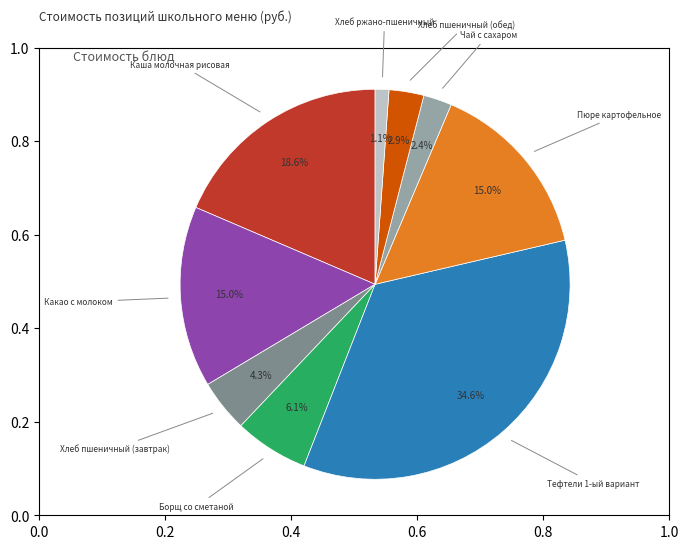

Is there a majority slice in this chart?

No